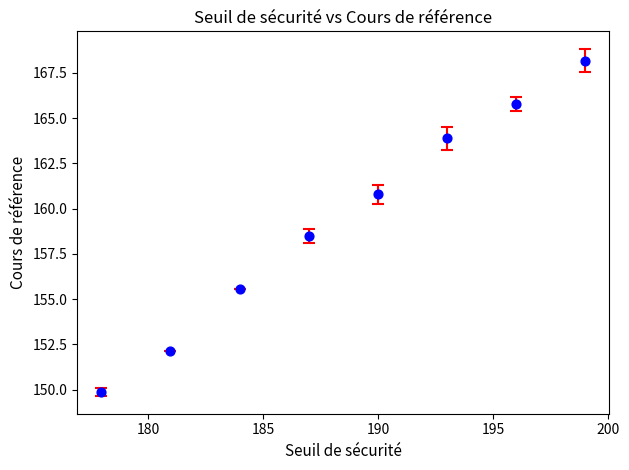

What Y value in the scatter plot is closest to 159?

158.5